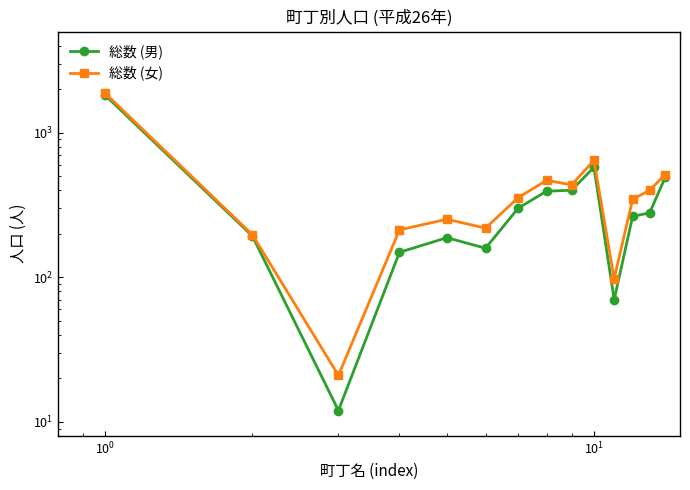

Which series has the largest total across all categories?

総数 (女)